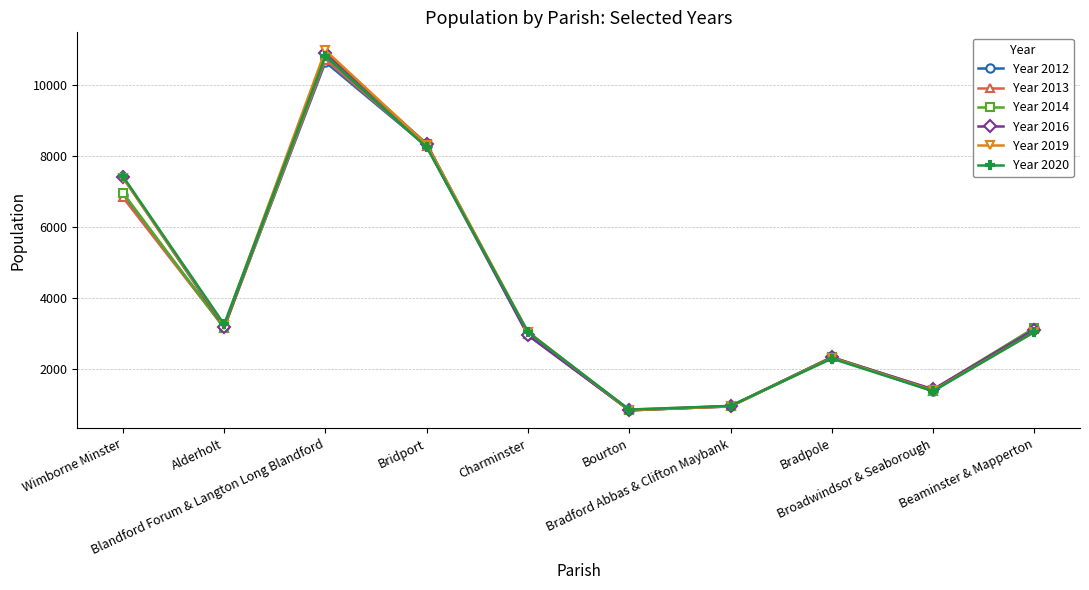

At which label does Year 2020 first exceed 3046?

Wimborne Minster